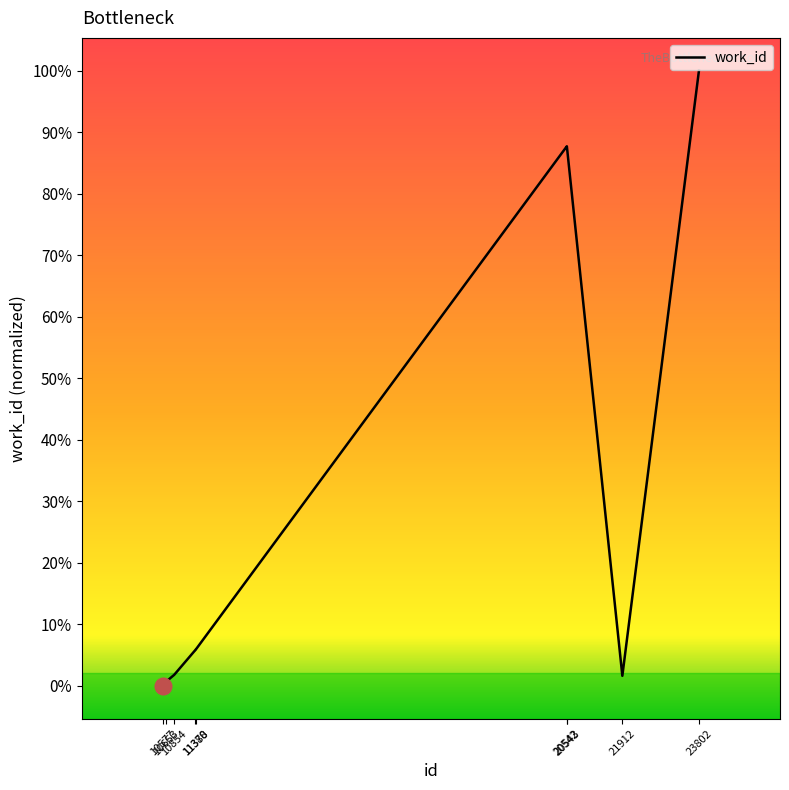

True or false: the data shows 4335 at 11380.

True